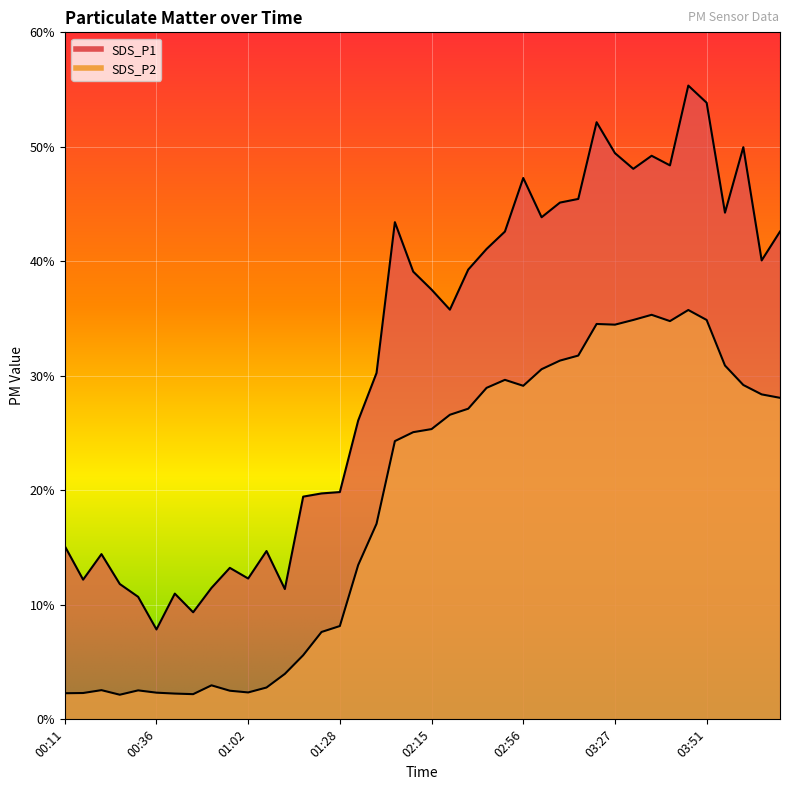

At which label does SDS_P1 first exceed 39?

02:08